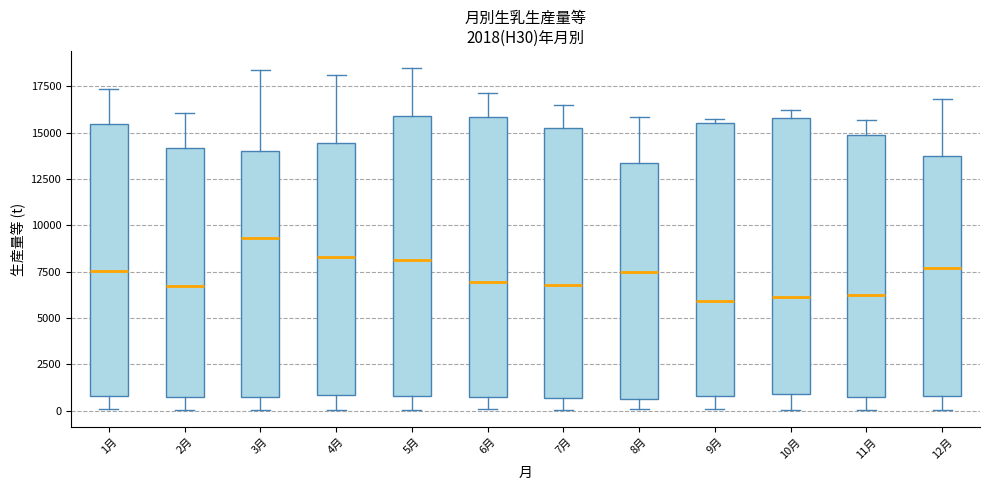

Where does the median line of the box for 4月 sit on the y-axis? The values are not printed on the chart, so give them approximately, as read against the axis.

8500